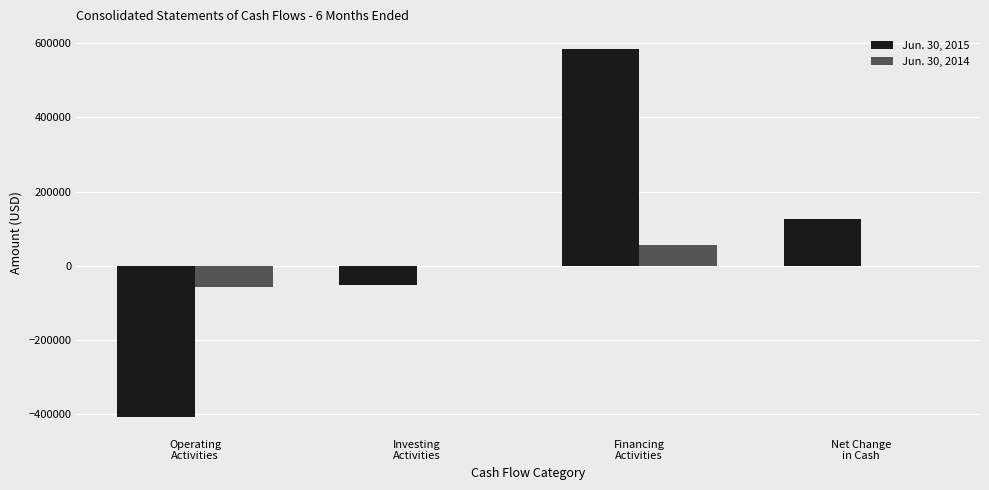

How many series are shown in this chart?

2